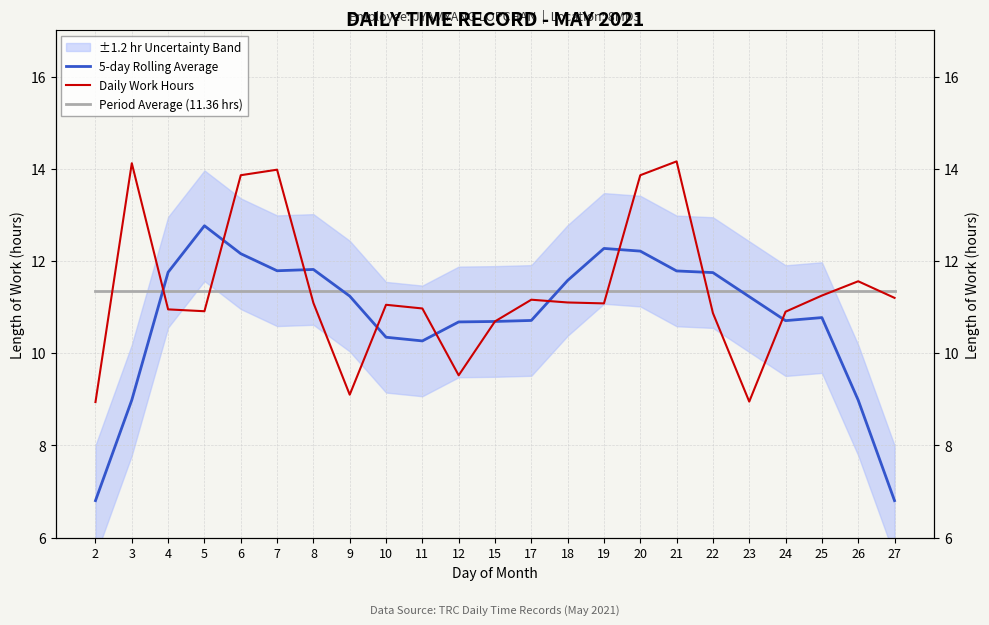

At which category is the sum across all series the highest?

20